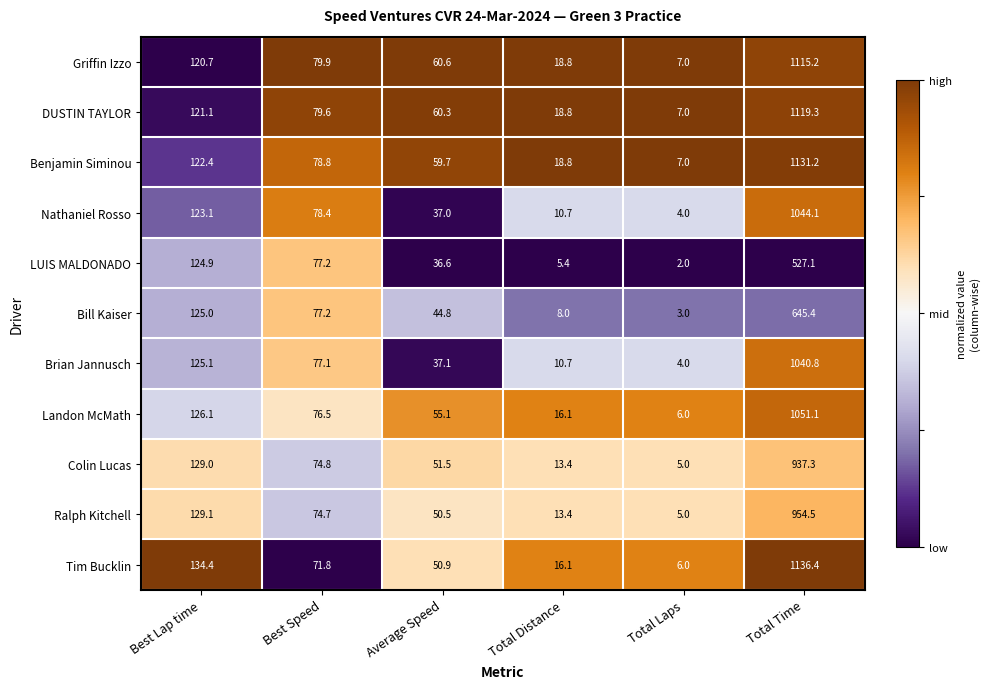

Is it true that Colin Lucas equals 6.8 at Total Distance?

False